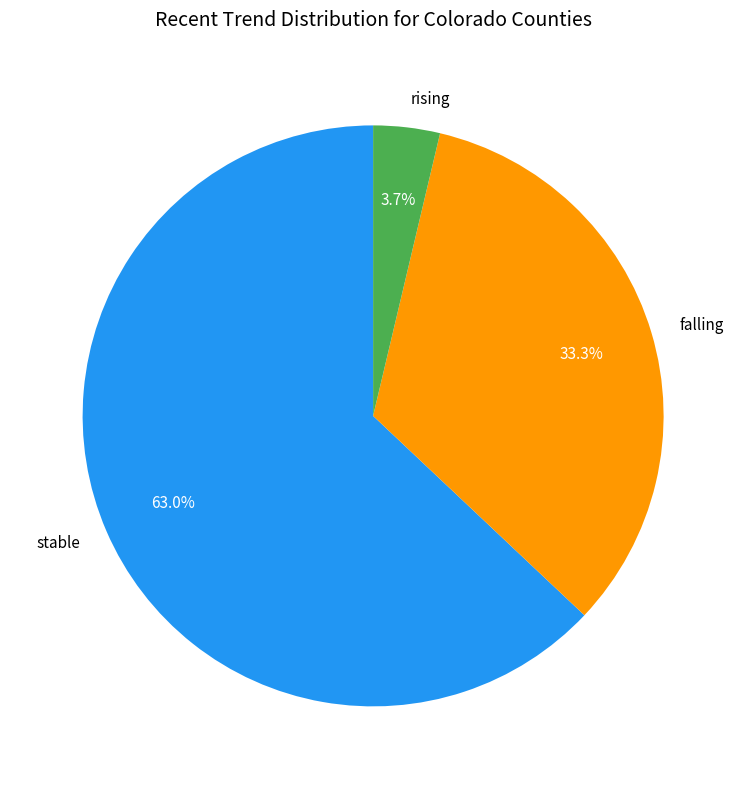

Count the number of slices in the pie.

3